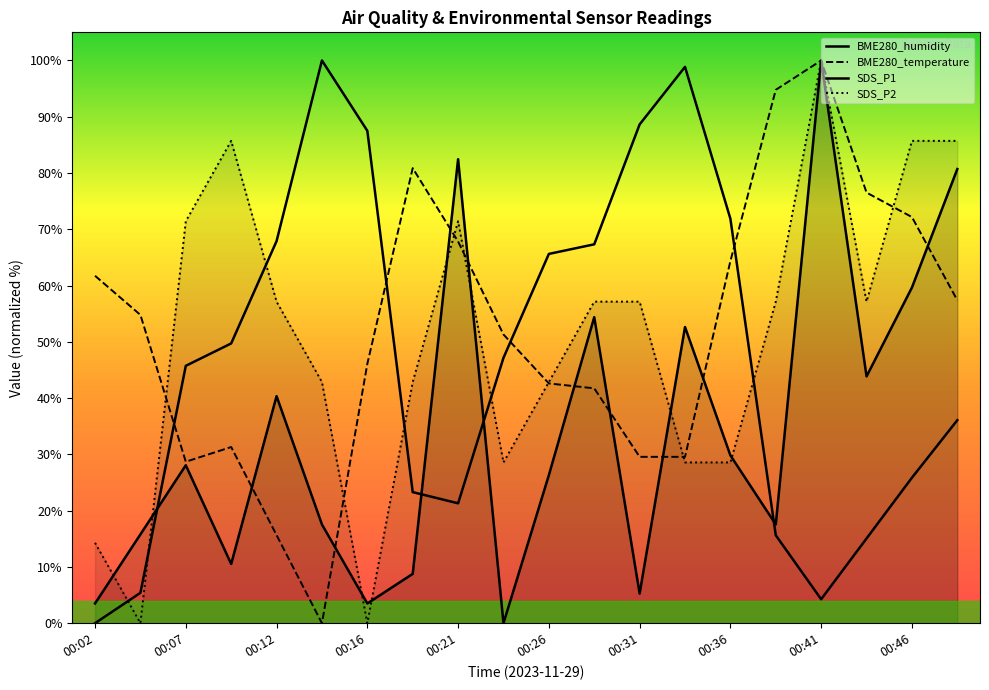

In BME280_humidity, how many points are higher than both neighbors (excluding endpoints)?

2